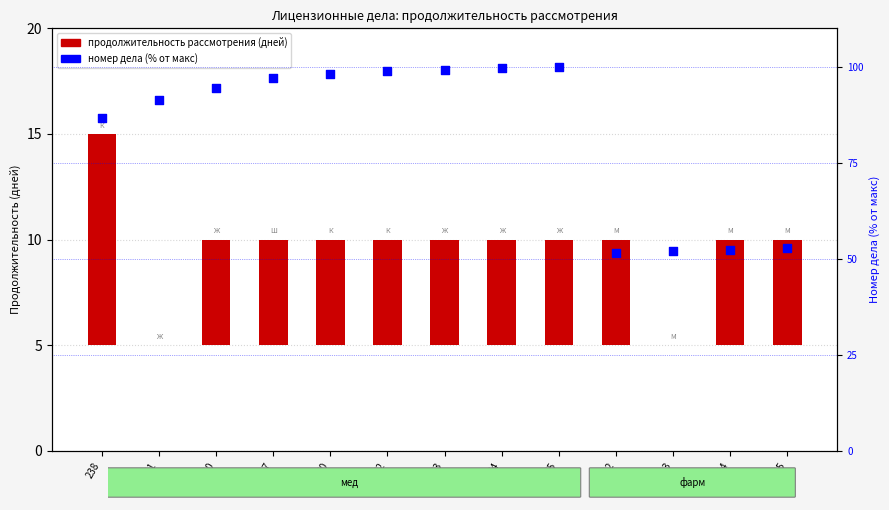

Which series has the largest total across all categories?

номер дела (% от макс)